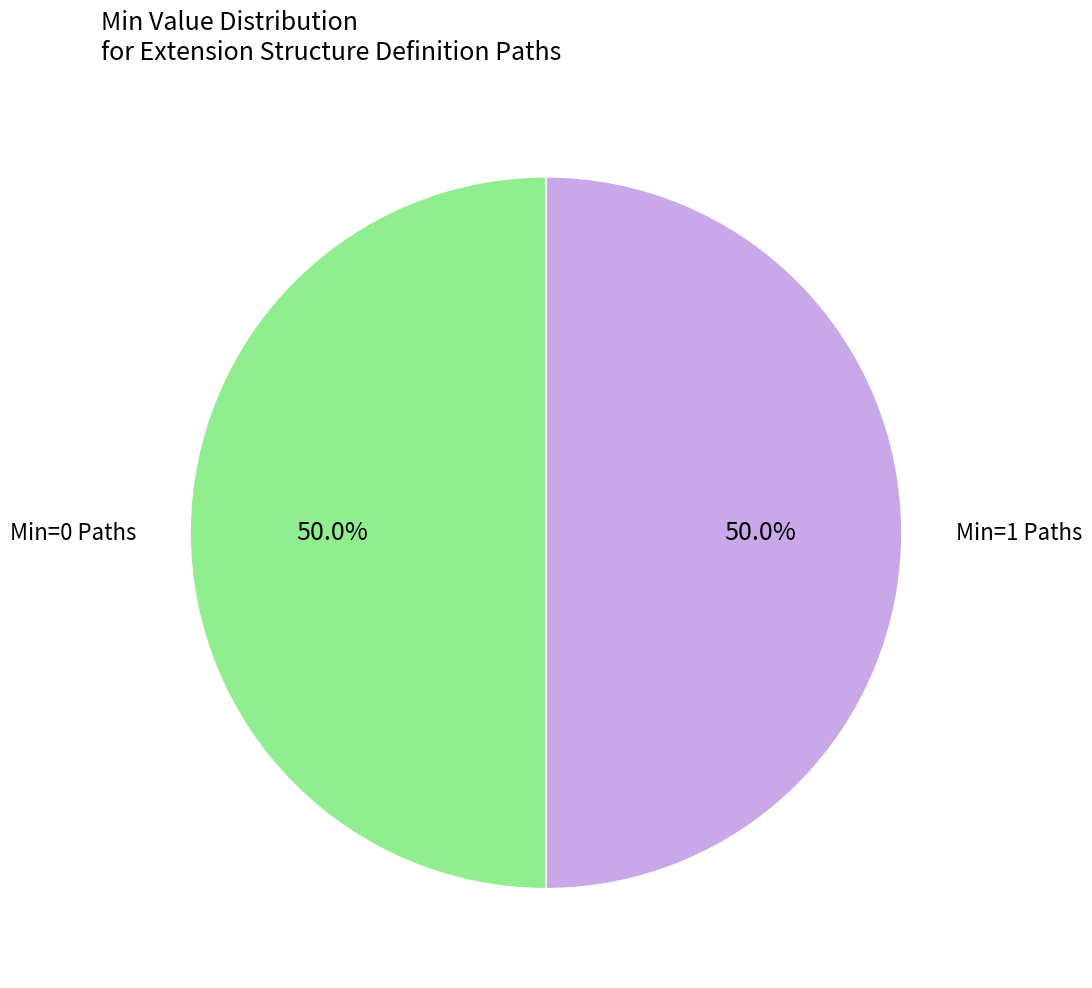

What is the ratio of the value at Min=0 Paths to the value at Min=1 Paths?

1.0